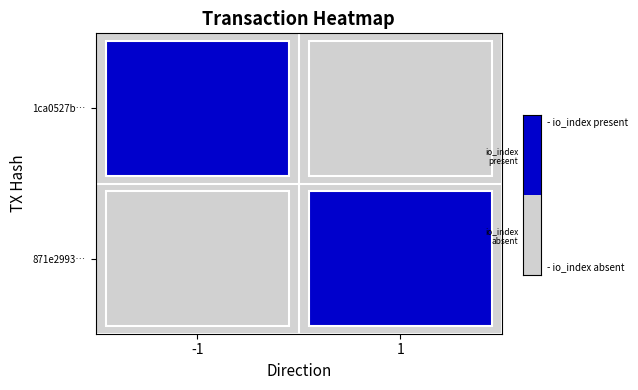

At which label is 871e2993cc5cd686686a8ed39322f18dd9dce07 closest to 0?

-1